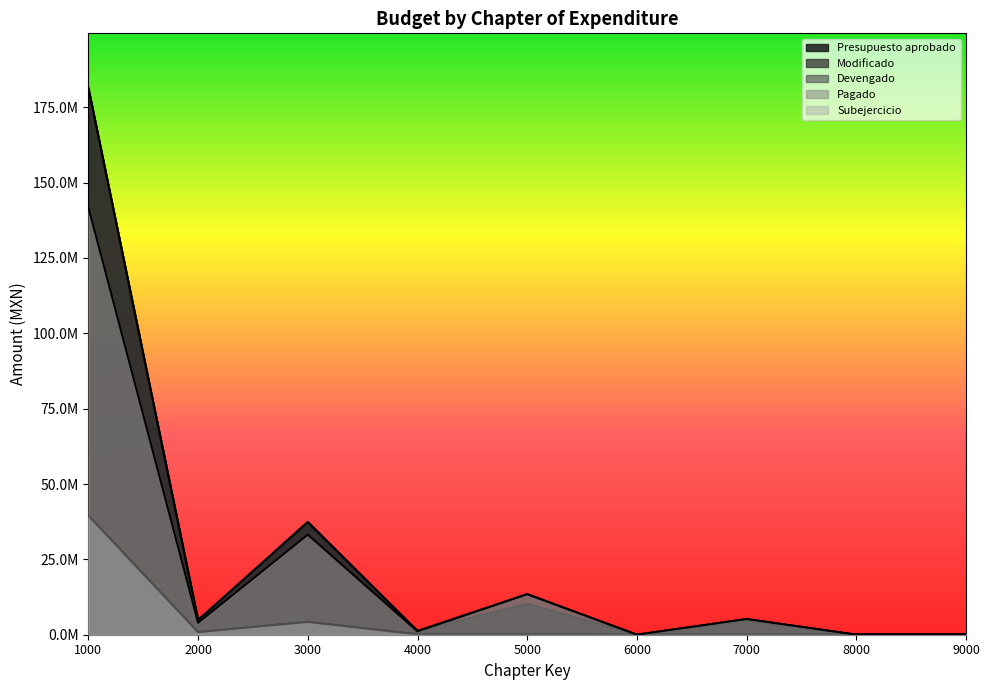

Is it true that Devengado equals 193236.8 at 4000?

False